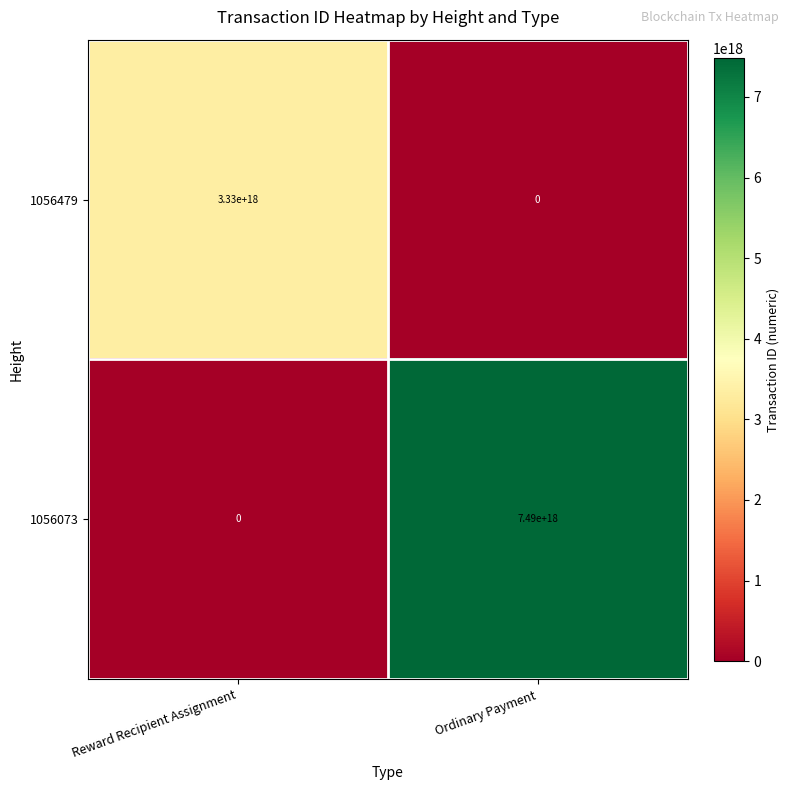

Which series changed the most between Reward Recipient Assignment and Ordinary Payment?

1056073